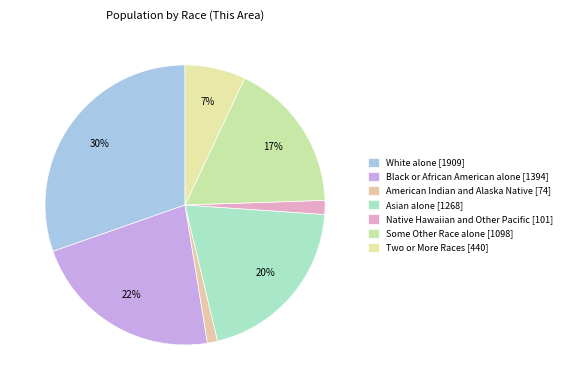

The American Indian and Alaska Native slice represents 15% of the pie. True or false?

False